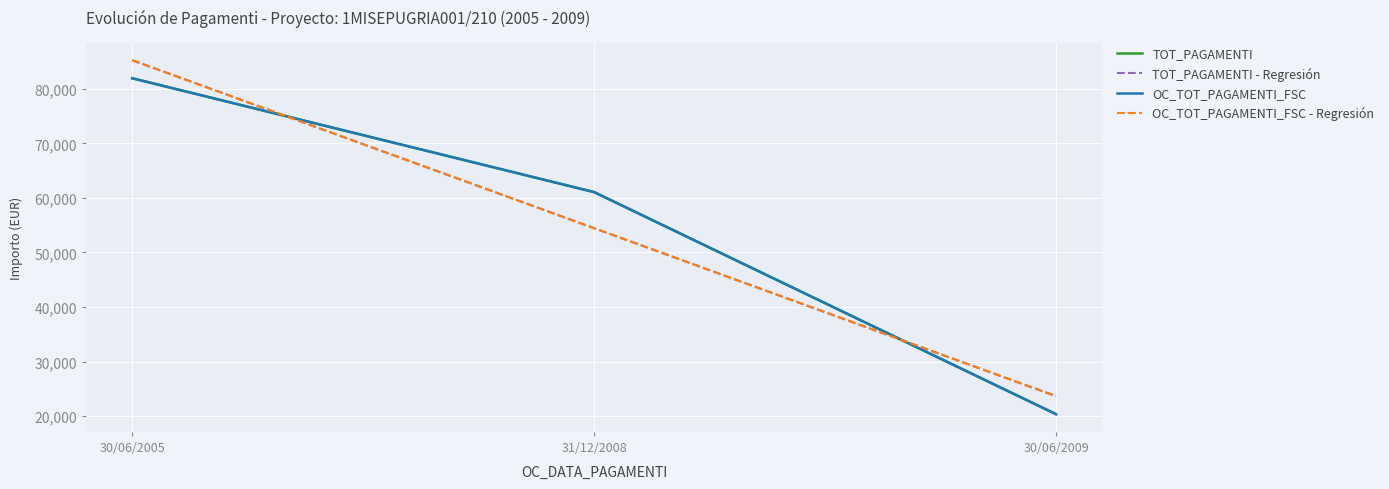

Does the chart have visible grid lines?

Yes